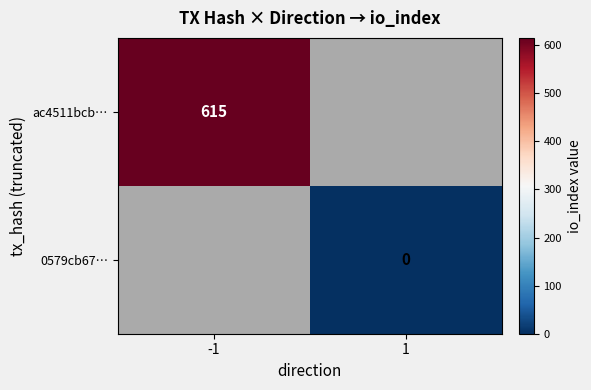

Is the value of 0579cb67… at 1 greater than the value of ac4511bcb… at -1?

No